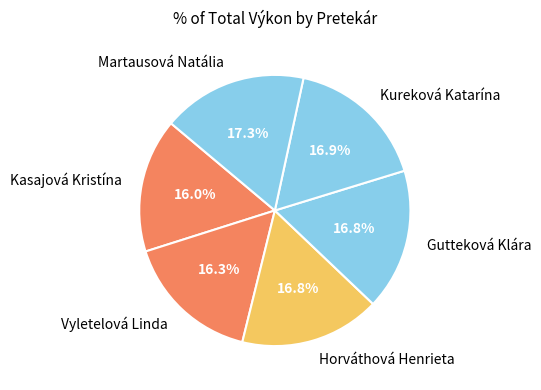

Does Kureková Katarína represent more than half of the total?

No